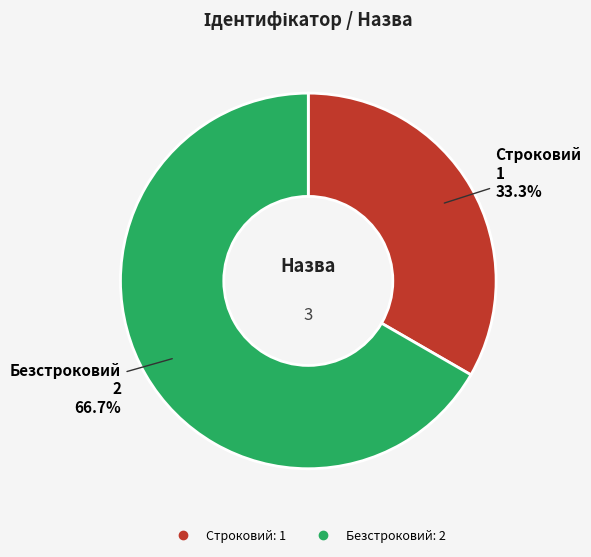

Rank the categories by value from highest to lowest.

Безстроковий, Строковий